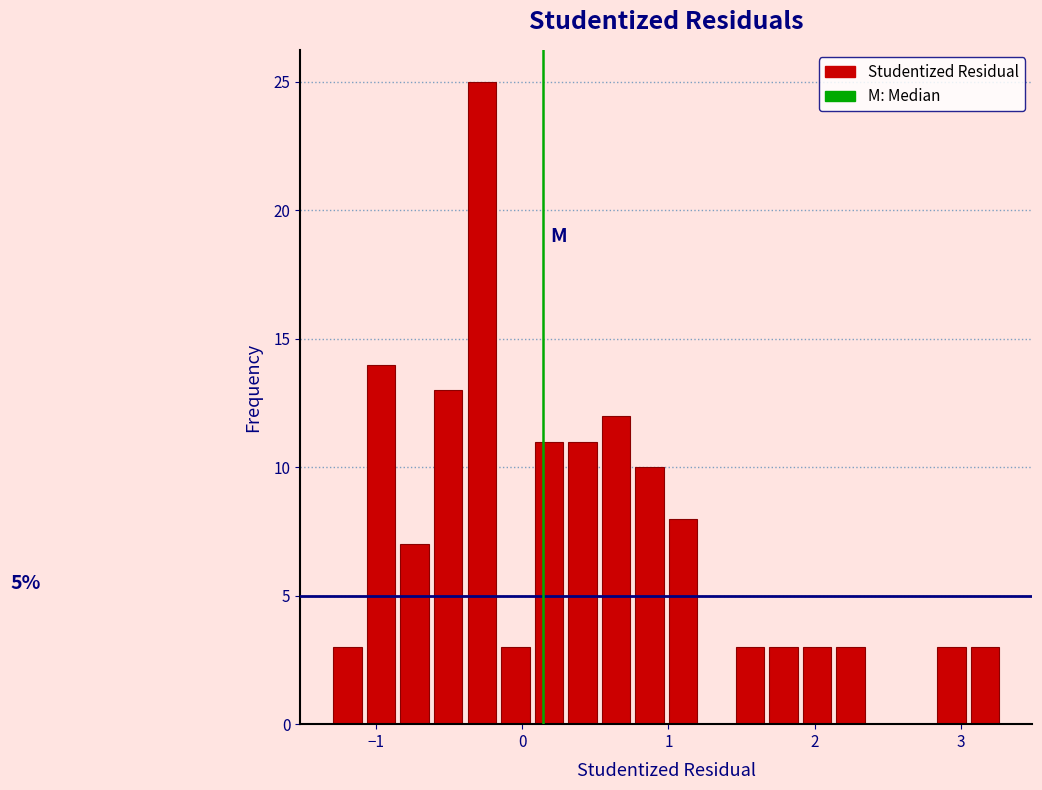

Around what value on the x-axis is the tallest bar? Give the approximate position of its centre, as read against the axis.

-0.3